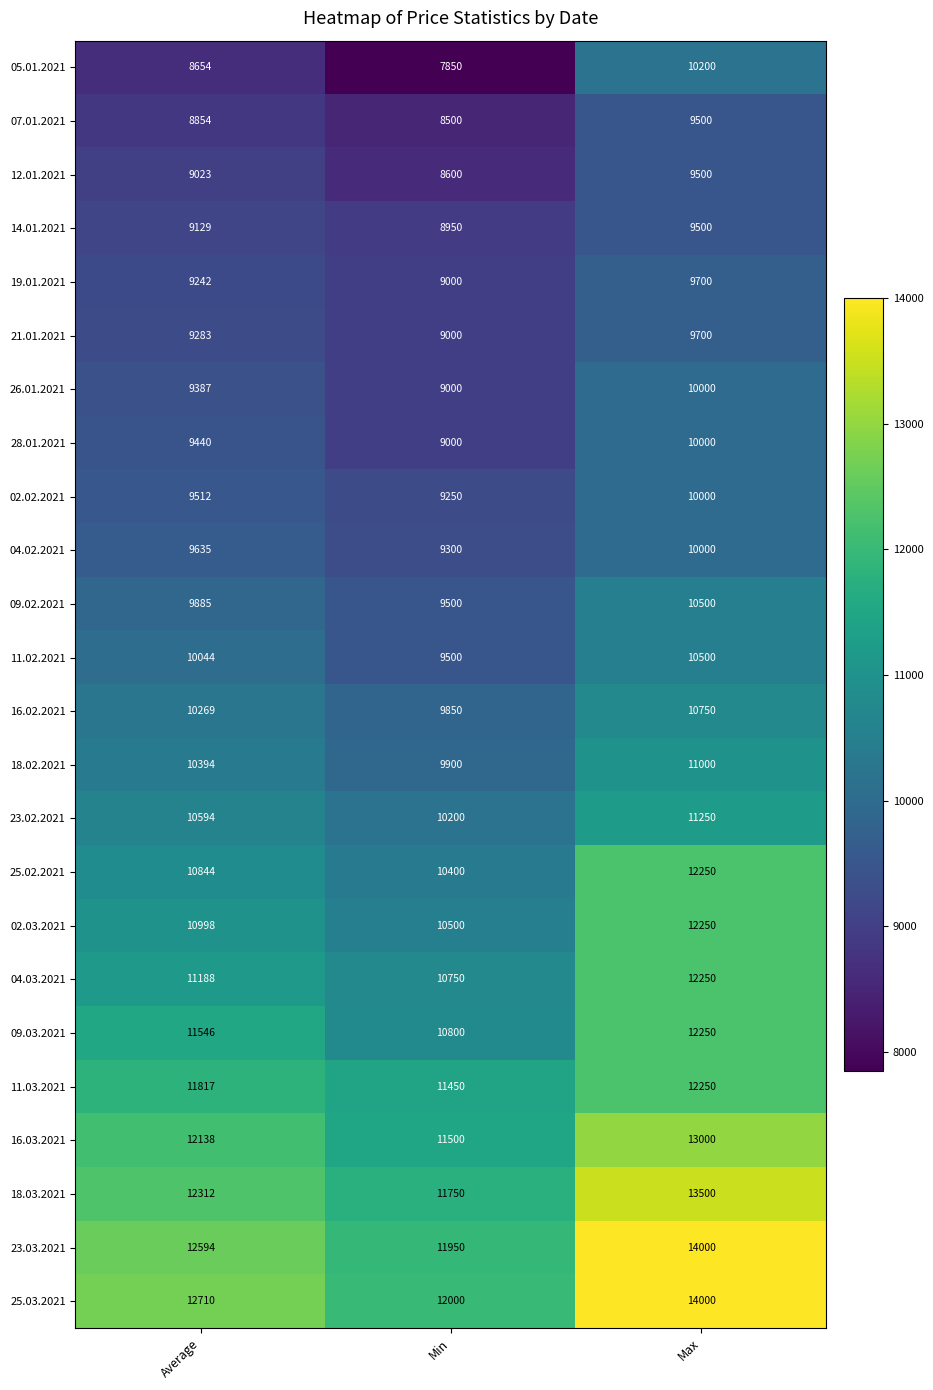

At which label does 23.03.2021 reach its peak?

Max